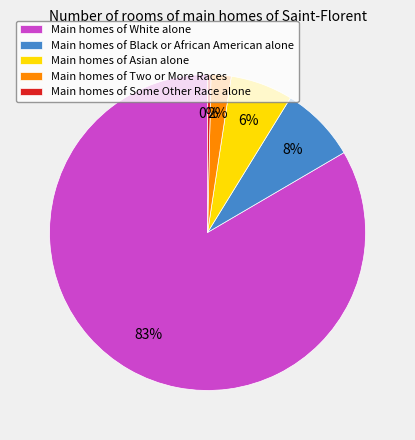

What is the smallest slice in the pie chart?

Main homes of Some Other Race alone